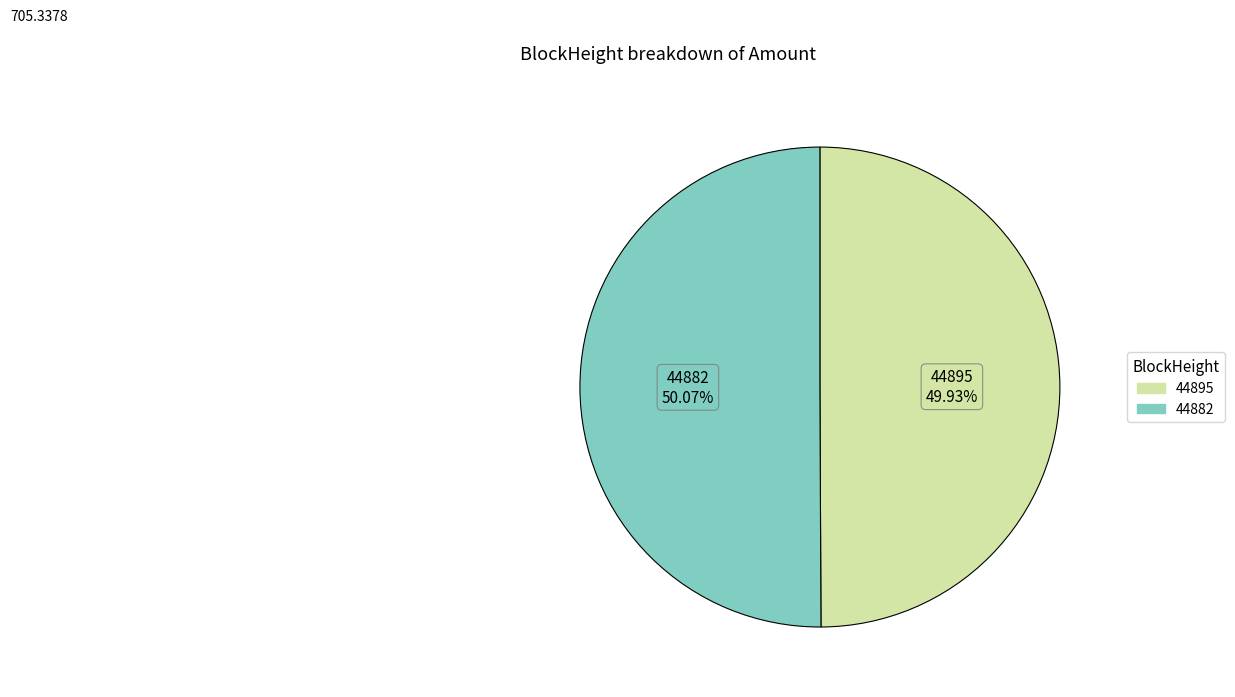

To the nearest percent, what is the difference between the largest and smallest slice percentages?

0%